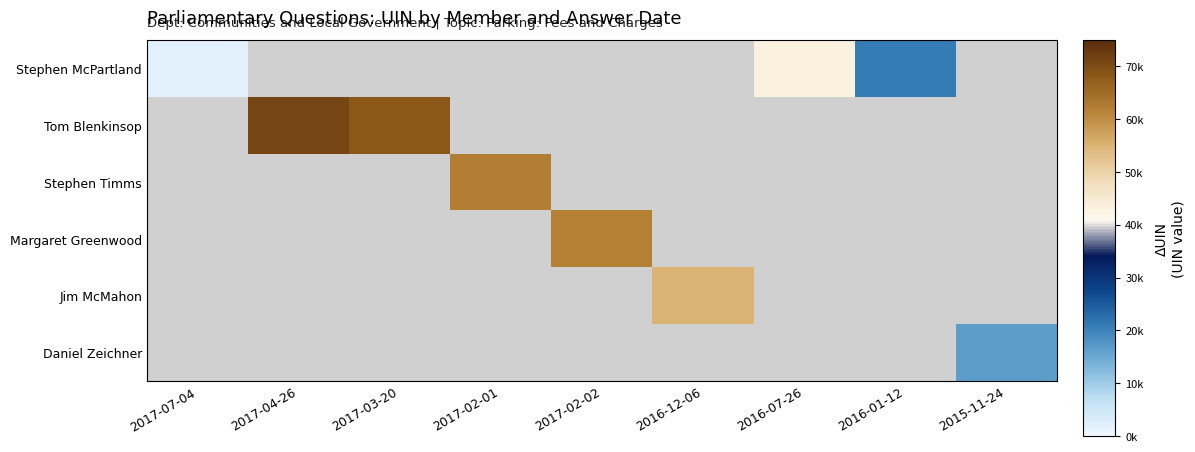

Which category has the lowest value across all series?

2017-07-04